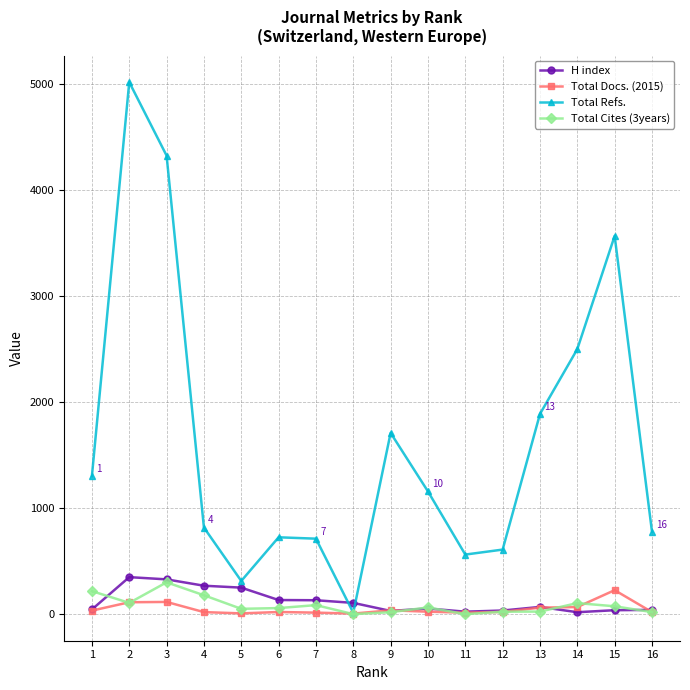

Which series has the largest total across all categories?

Total Refs.